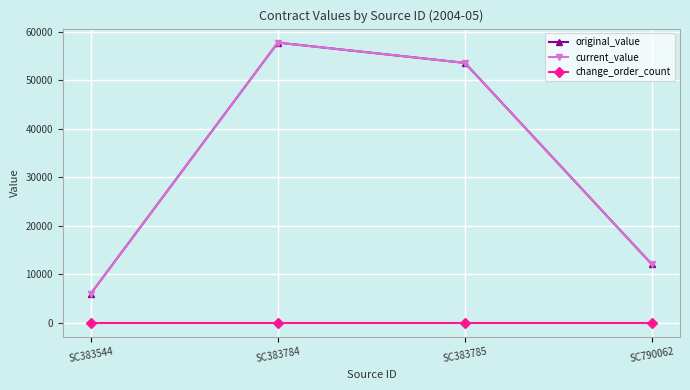

Is this an area chart (filled region under the line)?

No